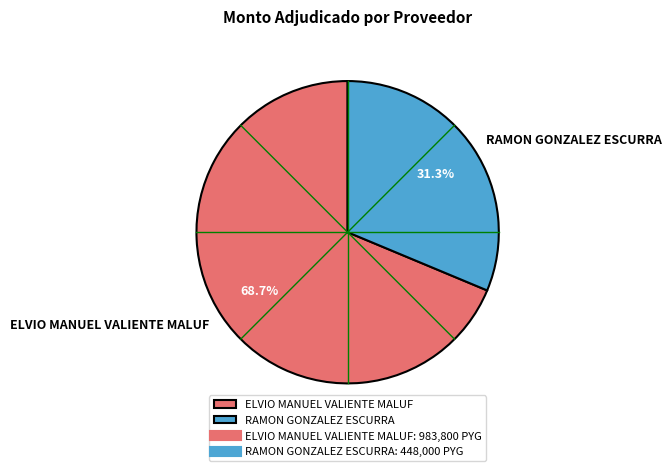

Which slice represents more than half of the pie?

ELVIO MANUEL VALIENTE MALUF